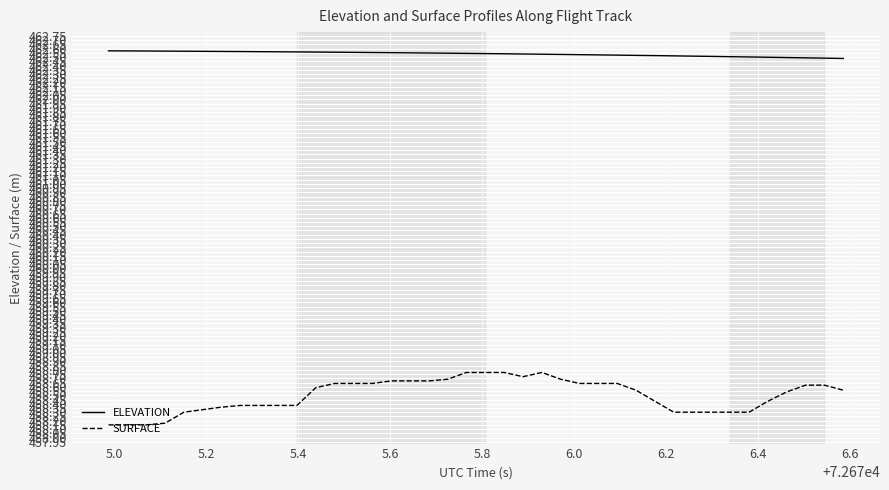

Which series has the largest total across all categories?

ELEVATION